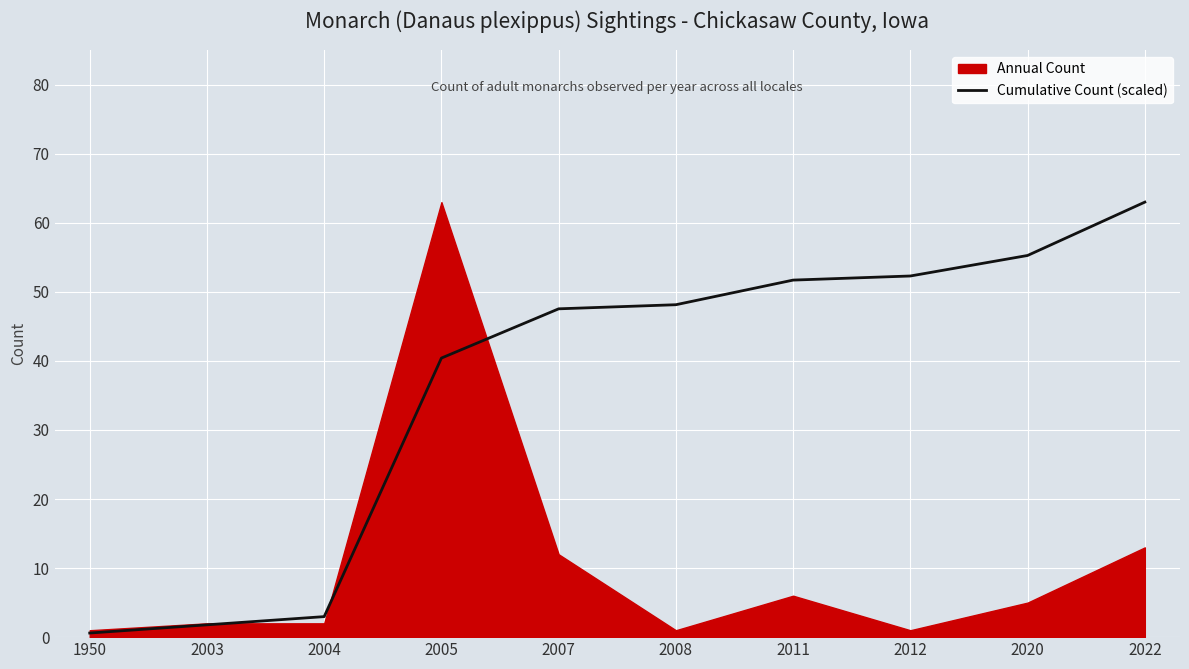

What is the maximum value shown in the chart?

63.0